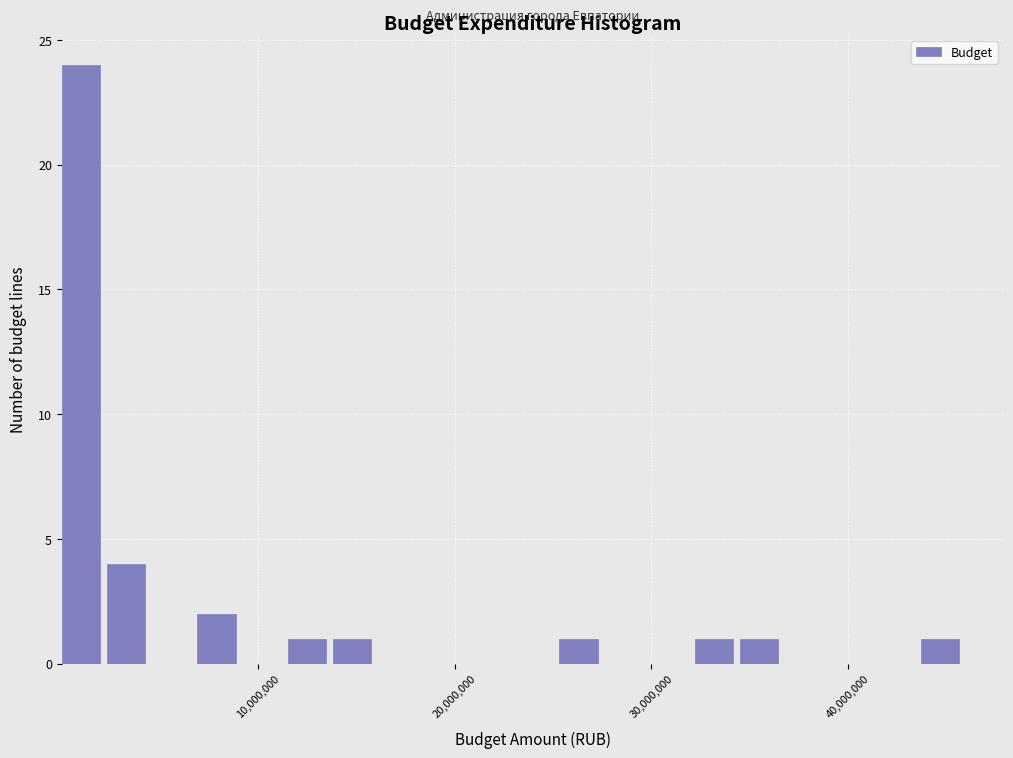

Around what value on the x-axis is the tallest bar? Give the approximate position of its centre, as read against the axis.

1000000